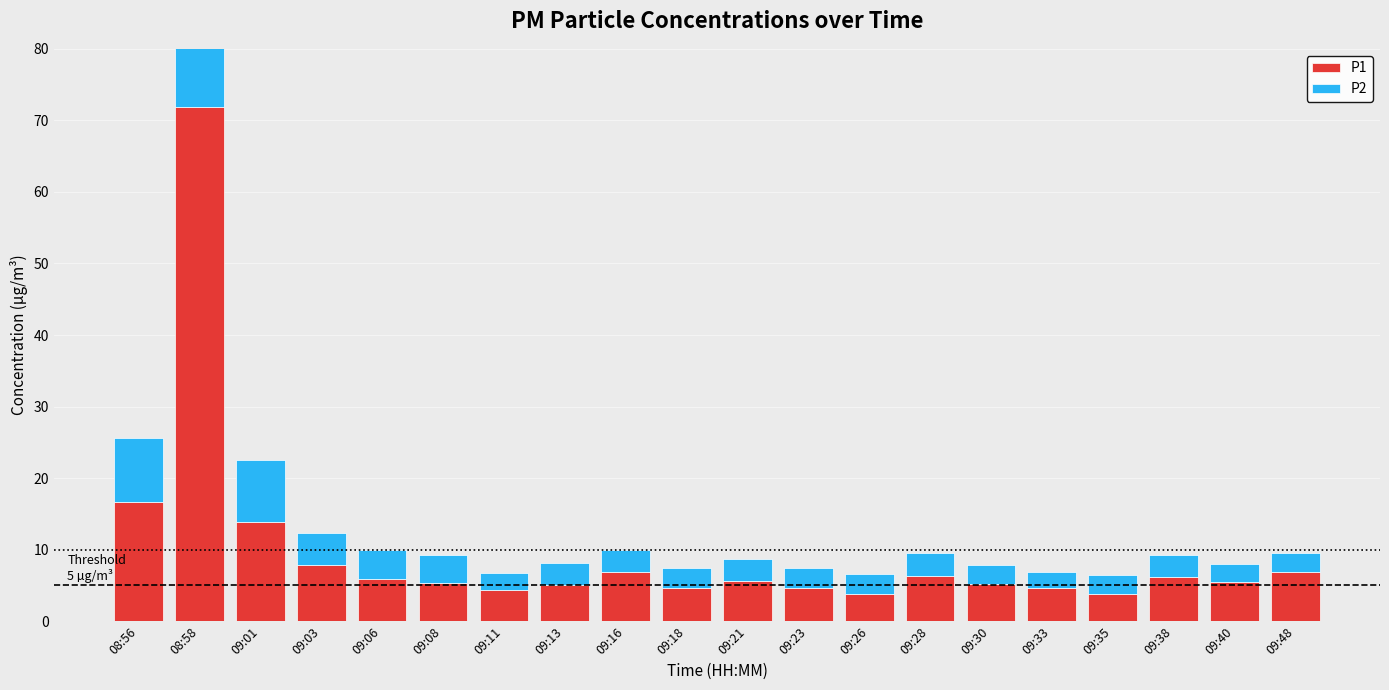

What is the total value across all series at 09:13?

8.2